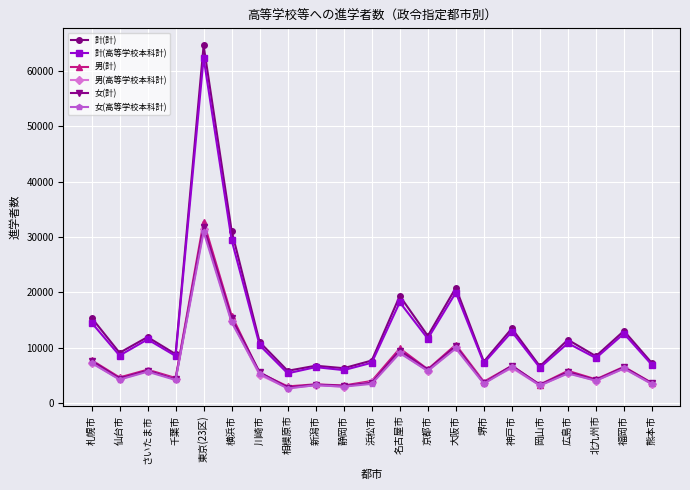

Which series has the largest range (max minus min)?

計(計)